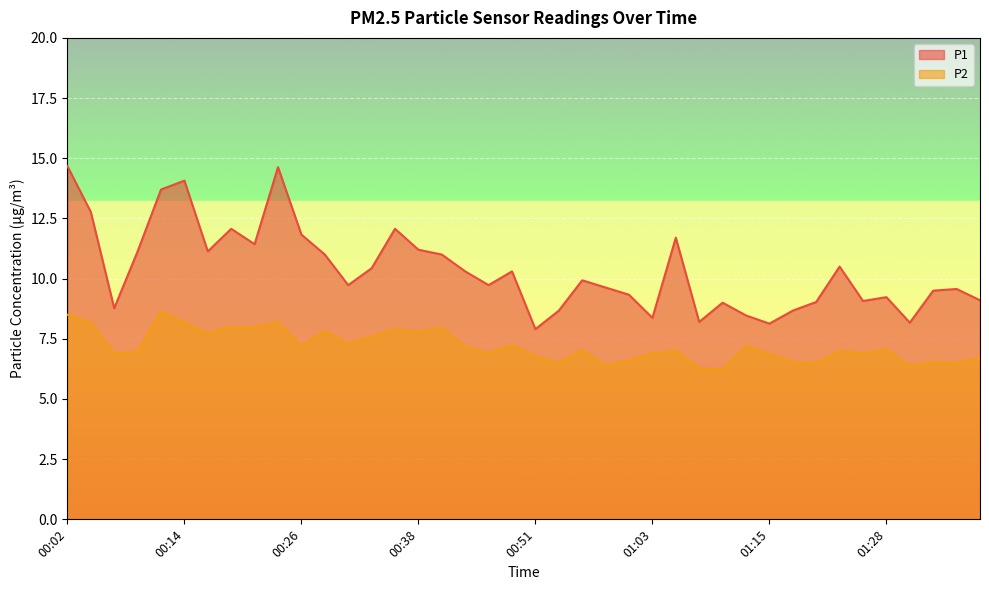

Is it true that P1 equals 13.5 at 00:07?

False